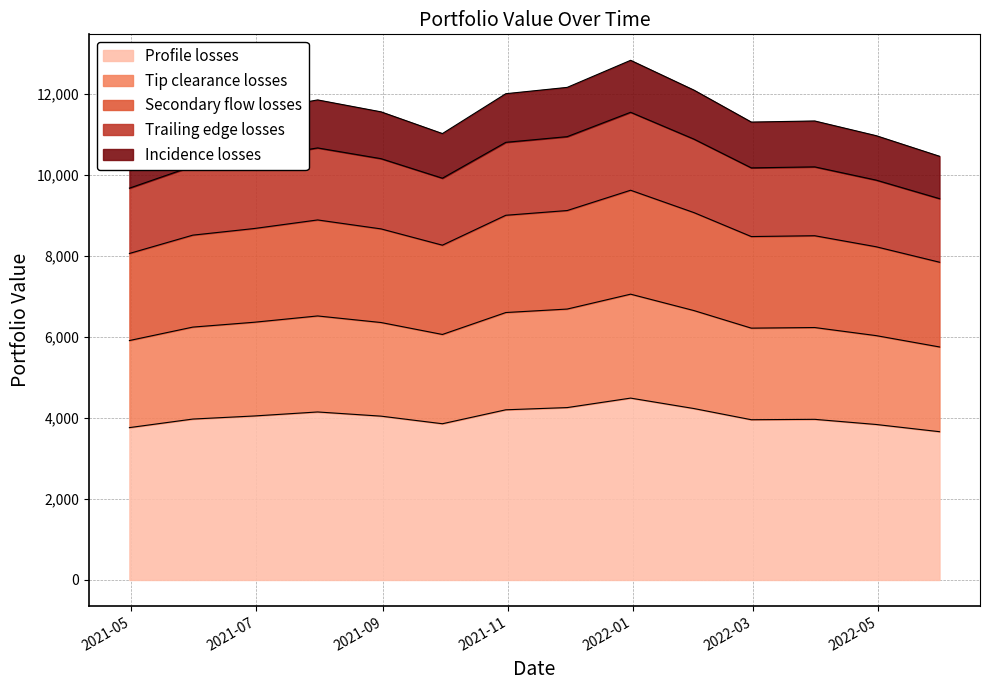

What is the average value?

6338.5